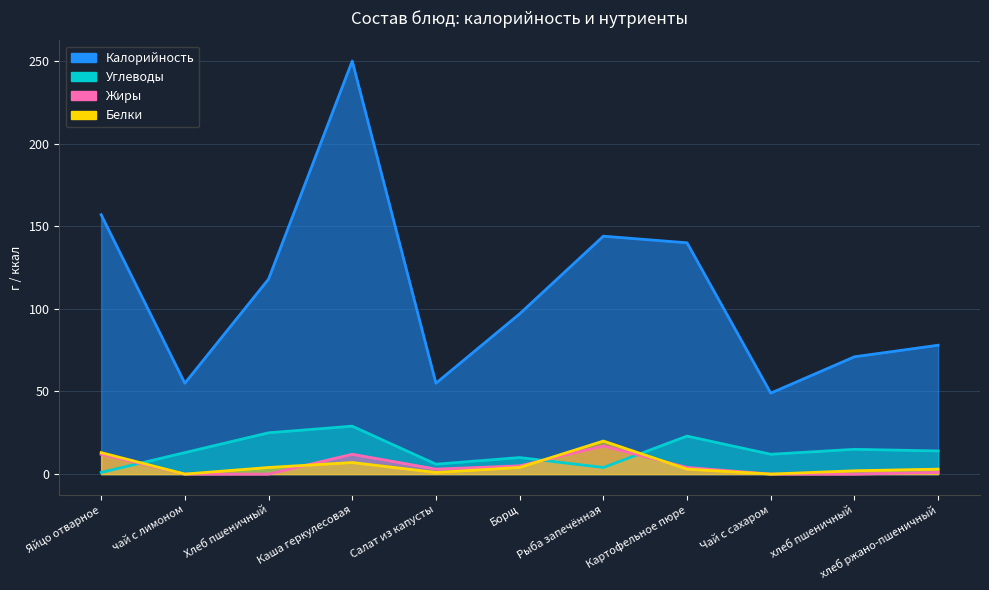

True or false: Калорийность and Углеводы cross at least once.

False